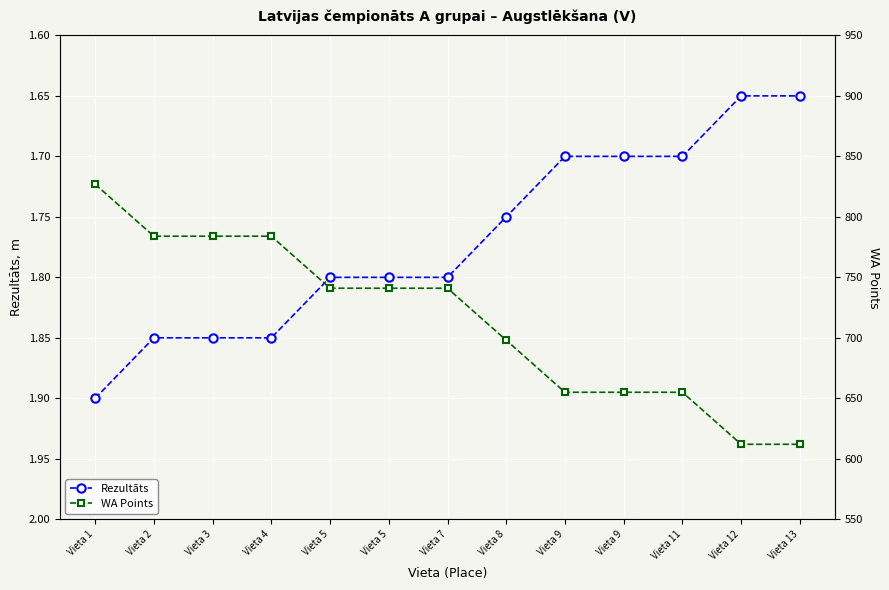

True or false: WA Points has a value of 247.9 at Vieta 4.

False